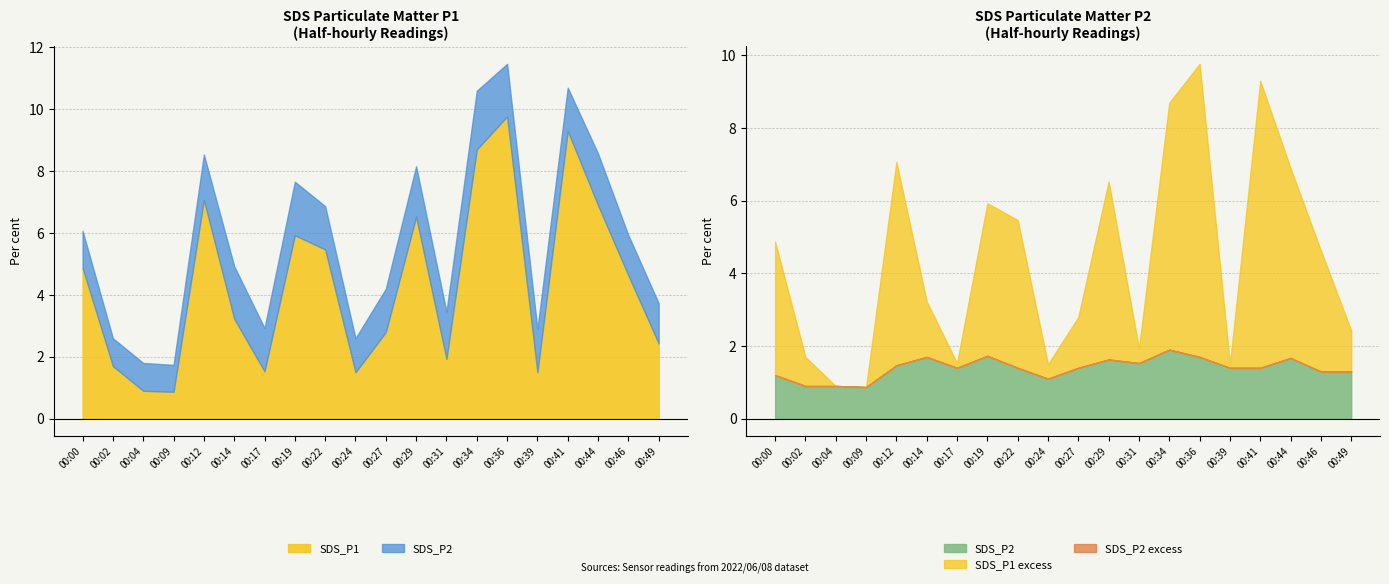

At how many categories does at least one series exceed 8?

3